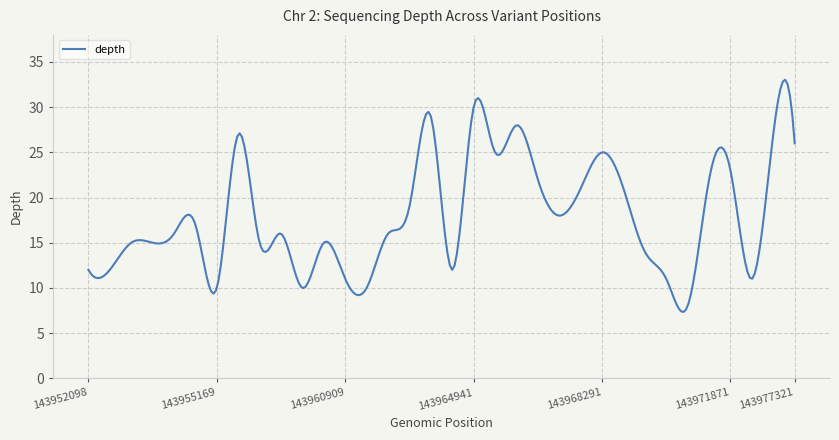

What is the greatest value displayed?

33.0